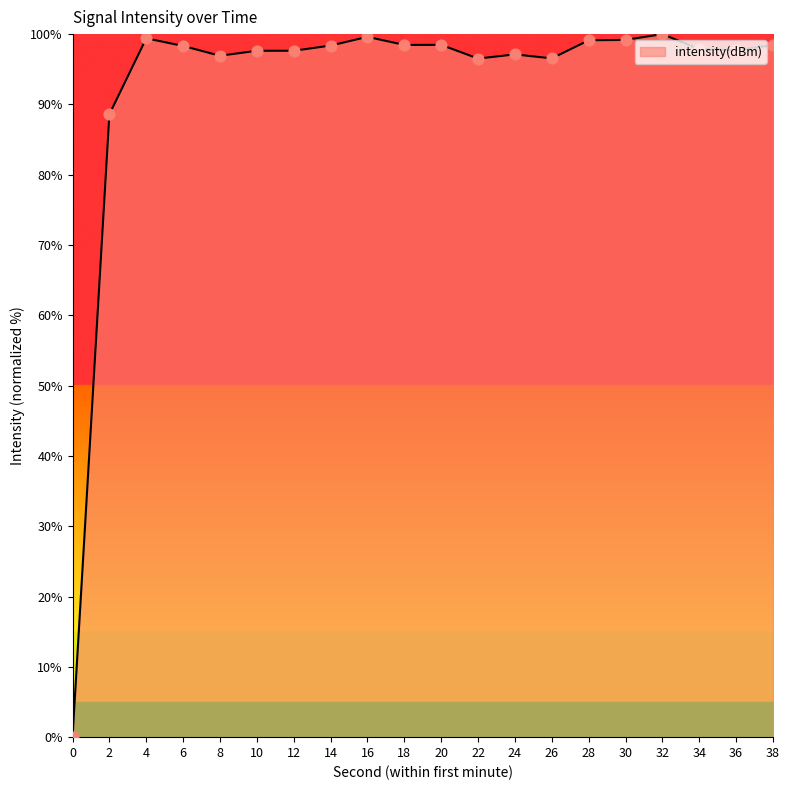

What is the ratio of the value at 16 to the value at 2?

1.1